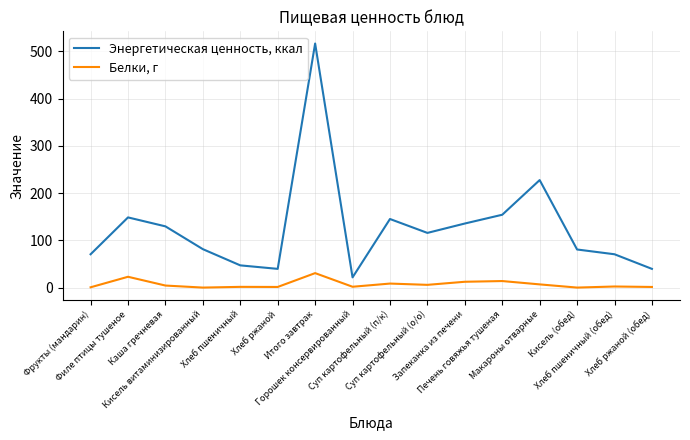

Which series has the largest range (max minus min)?

Энергетическая ценность, ккал